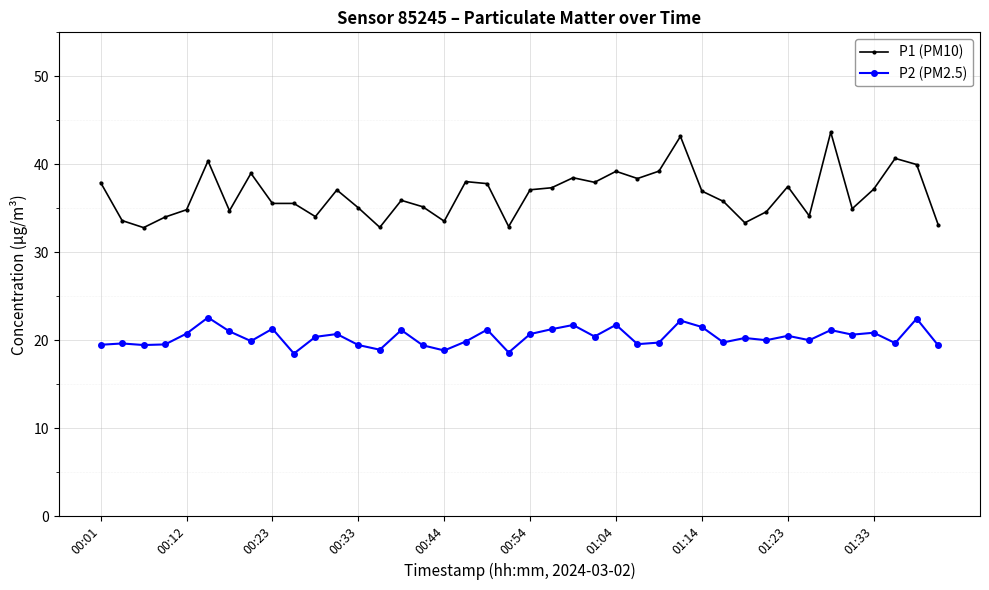

What is the sum of all P2 (PM2.5) values?

814.1